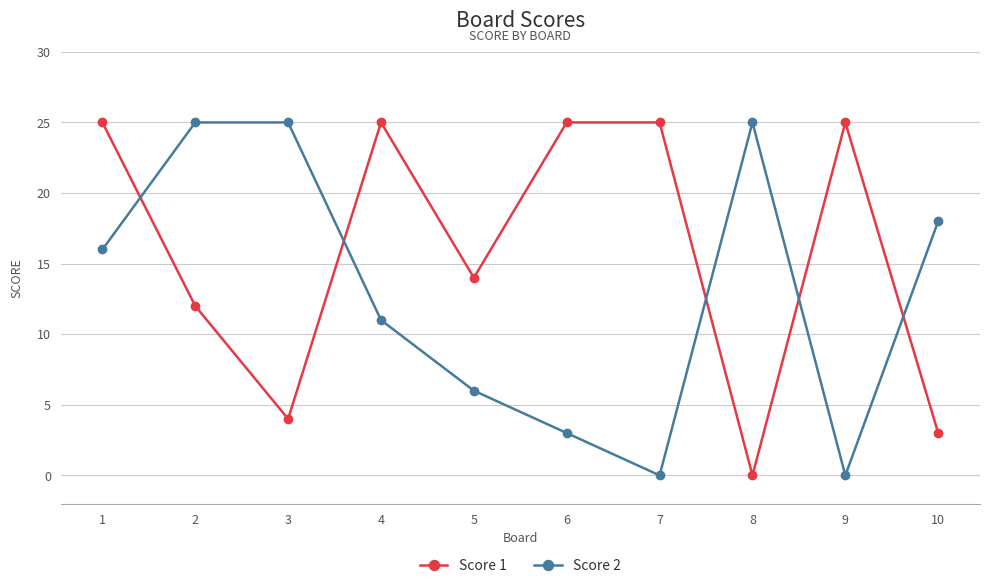

Reading right to left, extract all data points from this chart.

Score 1: 3	25	0	25	25	14	25	4	12	25
Score 2: 18	0	25	0	3	6	11	25	25	16